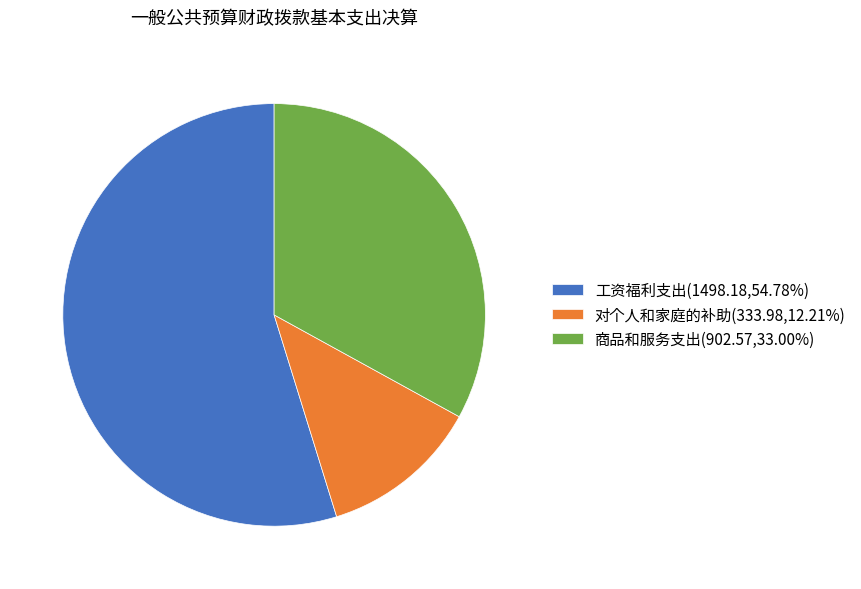

How many segments does this pie chart have?

3